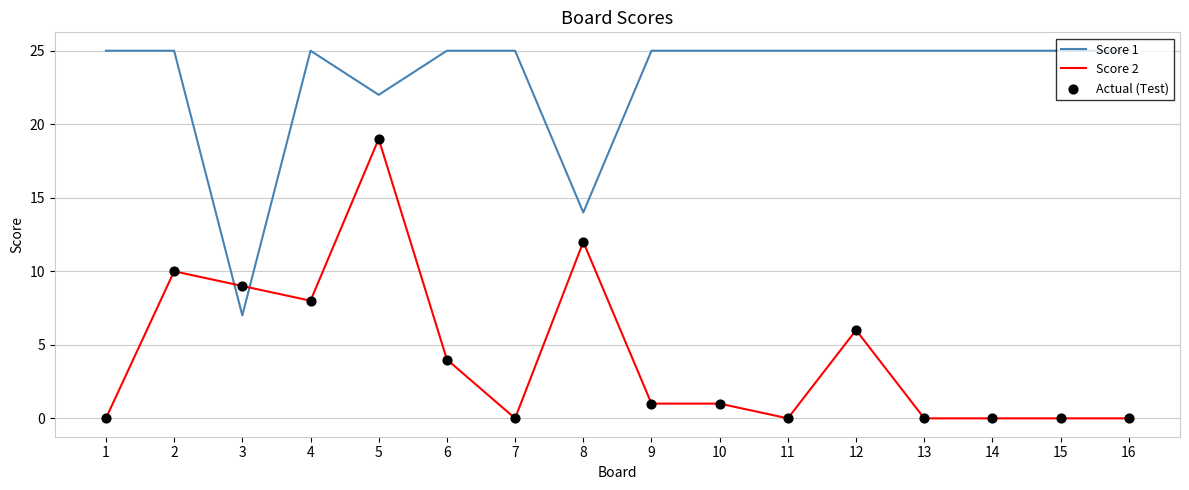

Which series has the largest total across all categories?

Score 1